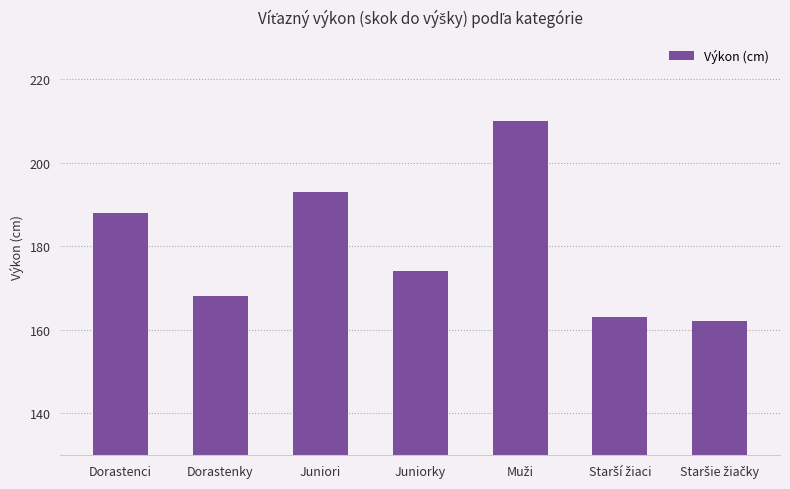

At which label is the value closest to 186?

Dorastenci